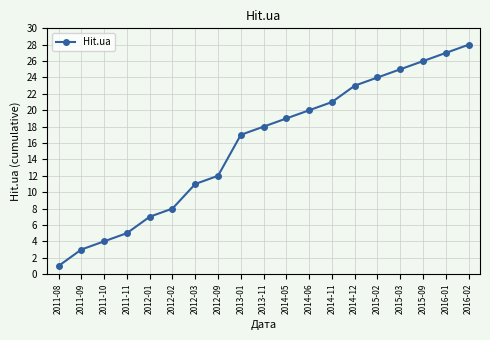

True or false: the data has more than 2 interior local peaks.

False